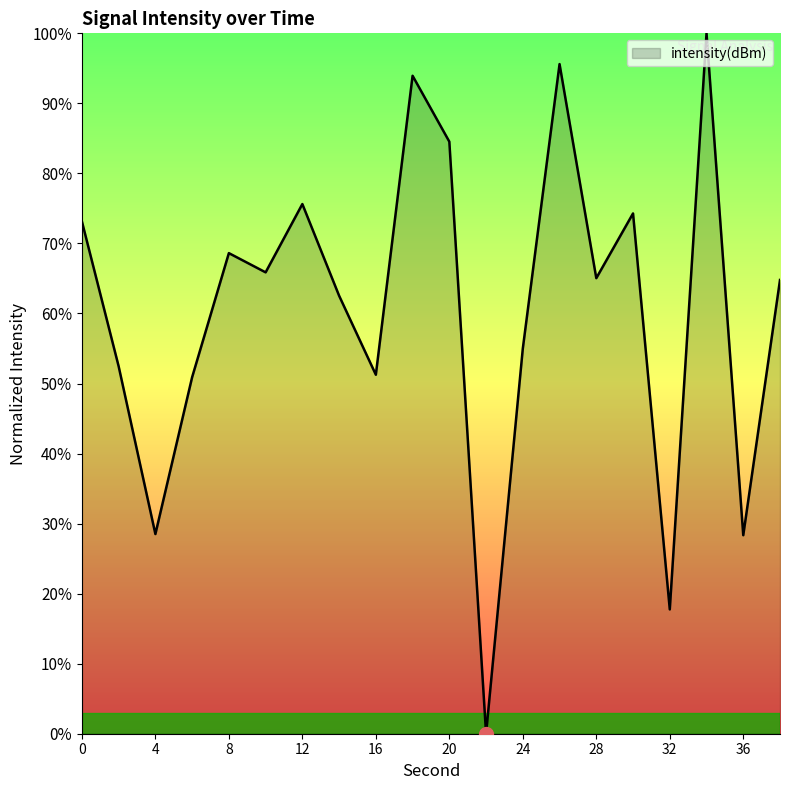

What is the greatest value displayed?

100.0